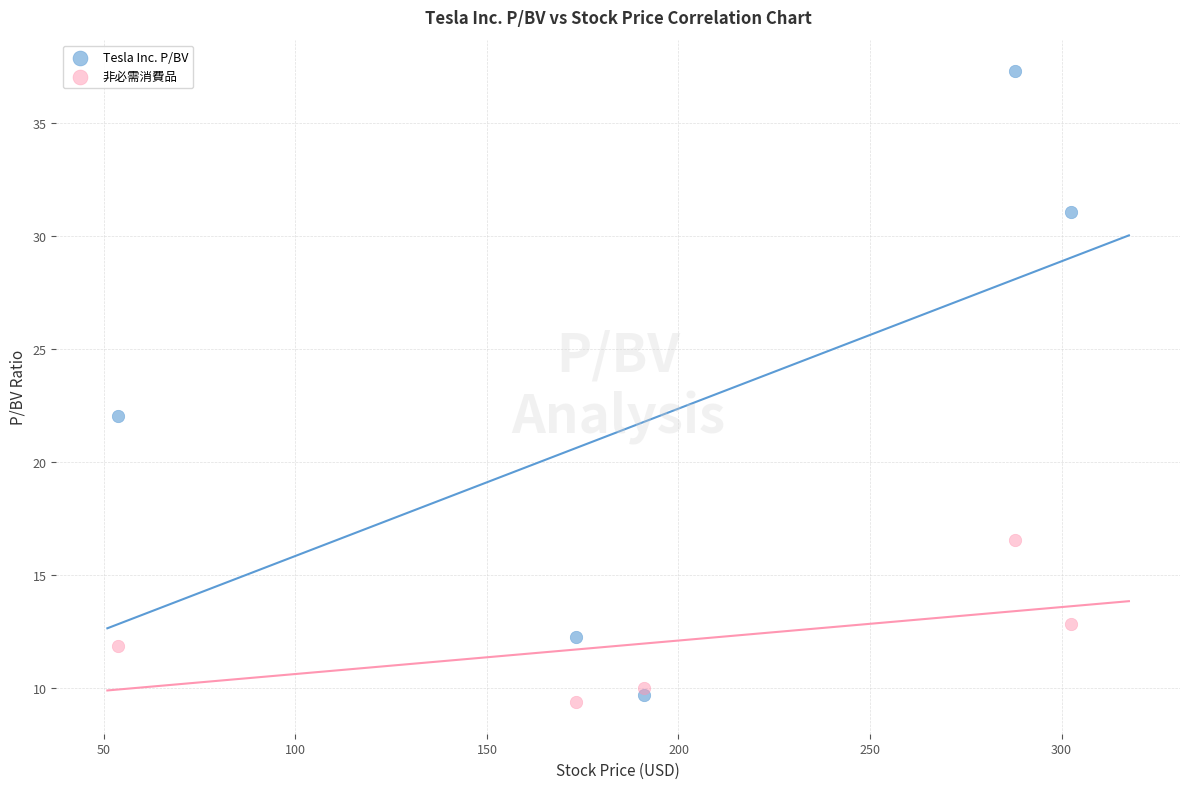

Which series contains the highest Y value?

Tesla Inc. P/BV